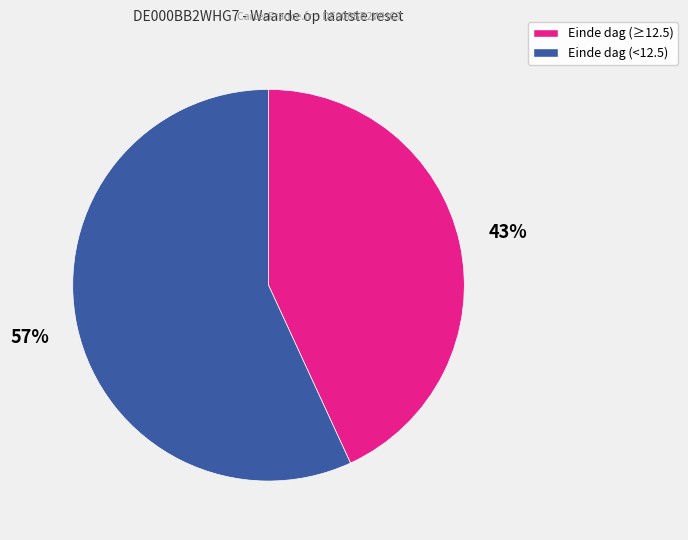

How many slices are in this pie chart?

2